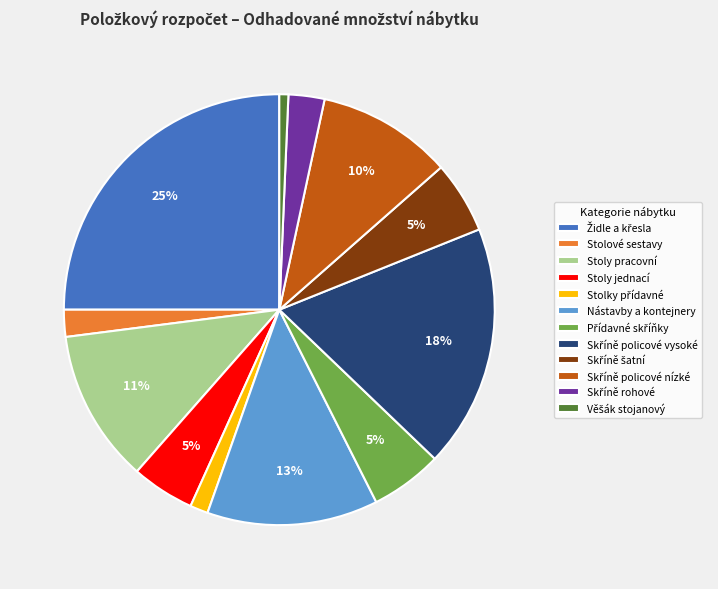

Is it true that Stoly pracovní is 11% of the pie?

True